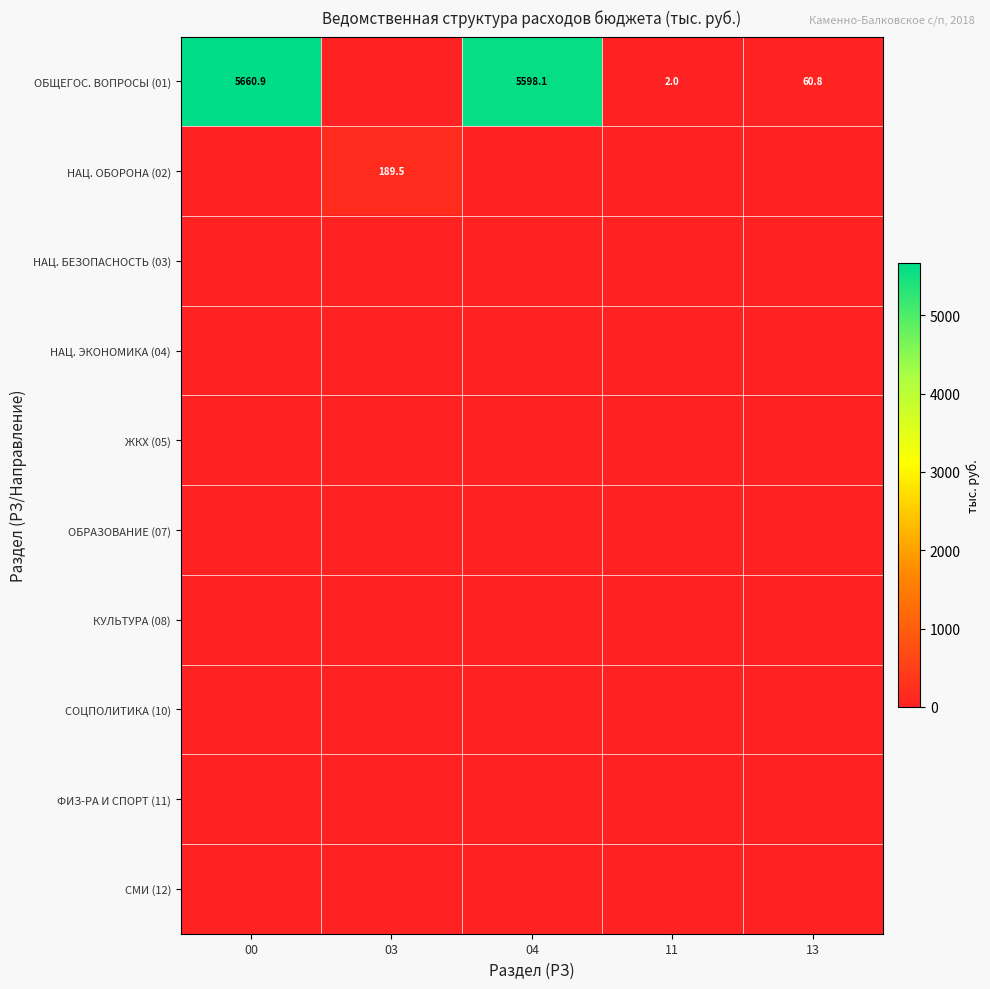

Is it true that ОБЩЕГОС. ВОПРОСЫ (01) equals 60.8 at 13?

True